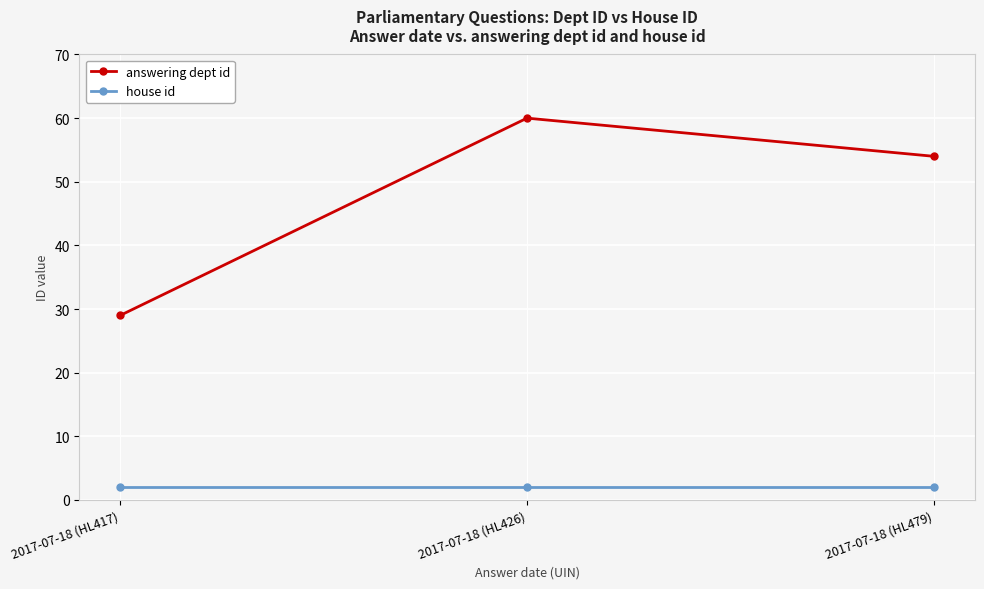

What is the minimum value for house id?

2